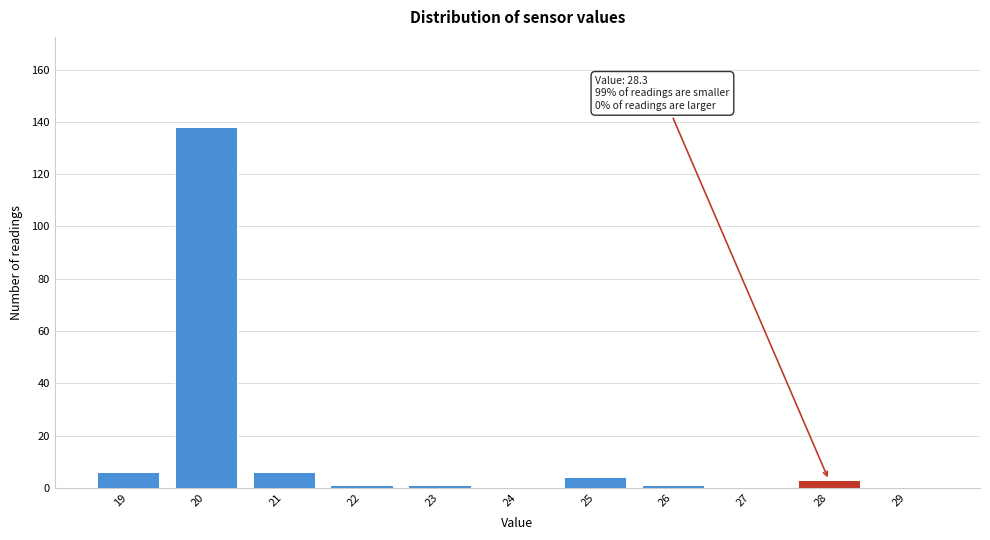

Which range on the x-axis has the tallest bar?

19.5 to 20.5